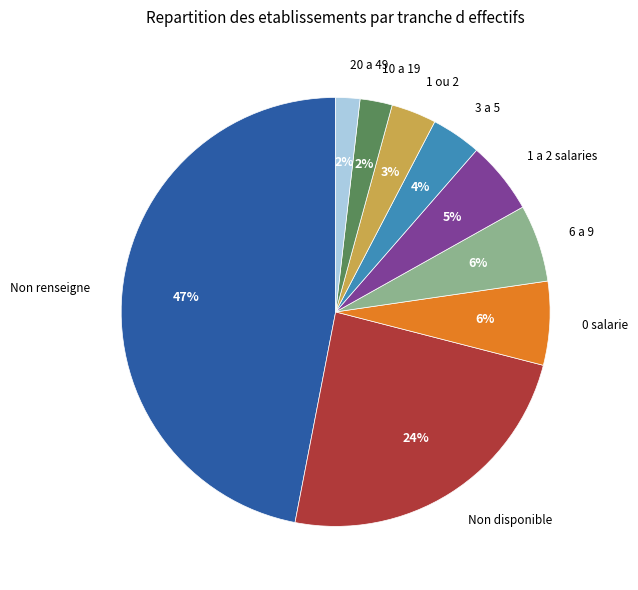

What is the largest slice in the pie chart?

Non renseigne